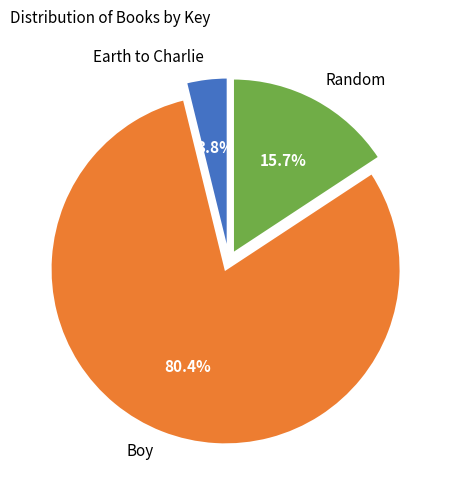

Count the number of slices in the pie.

3